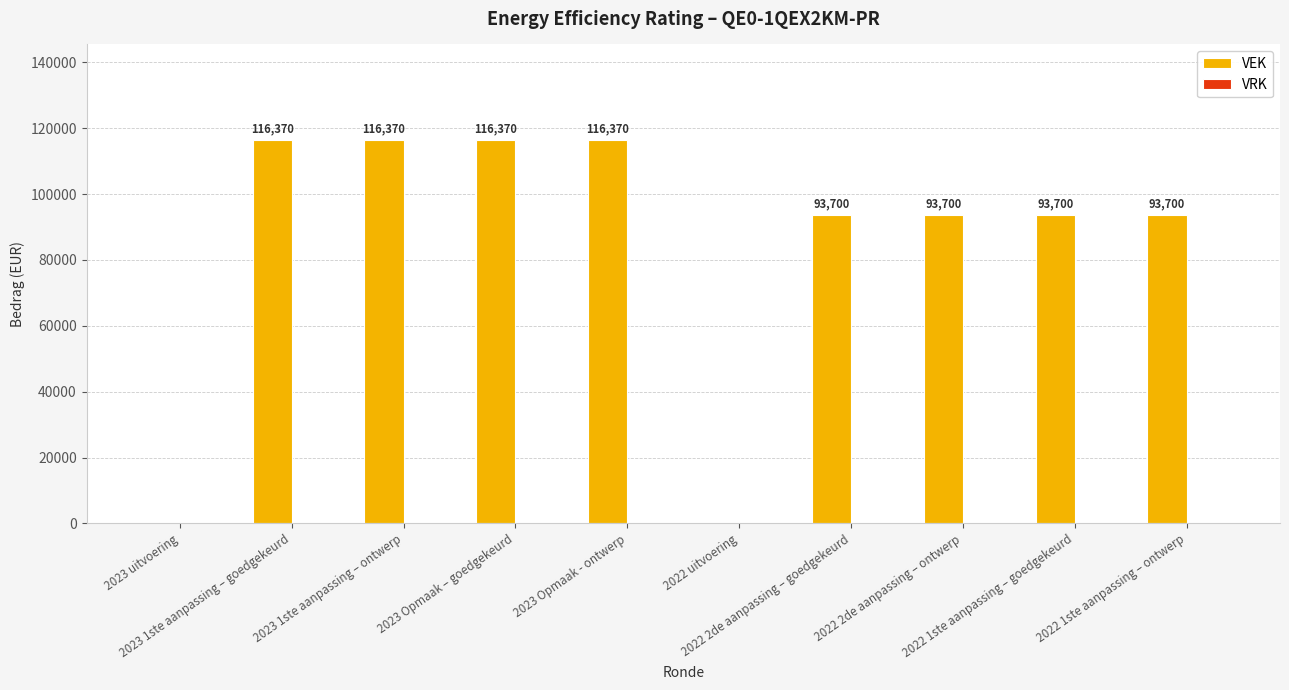

What is the maximum value shown in the chart?

116370